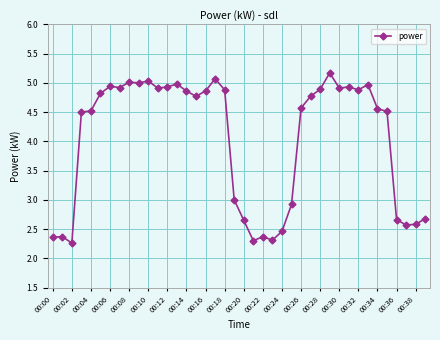

True or false: the data has more than 2 interior local peaks.

True